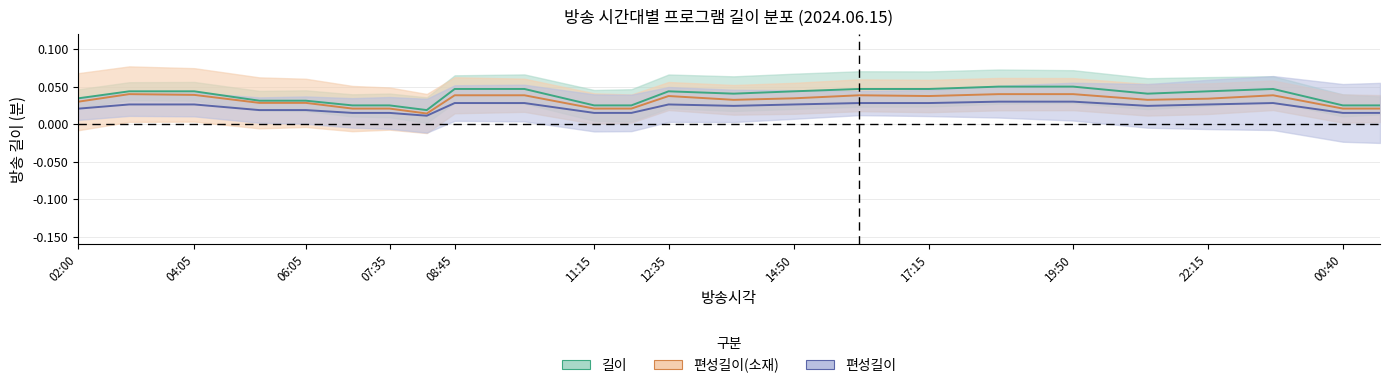

True or false: 편성길이 has more than 2 interior local peaks.

False